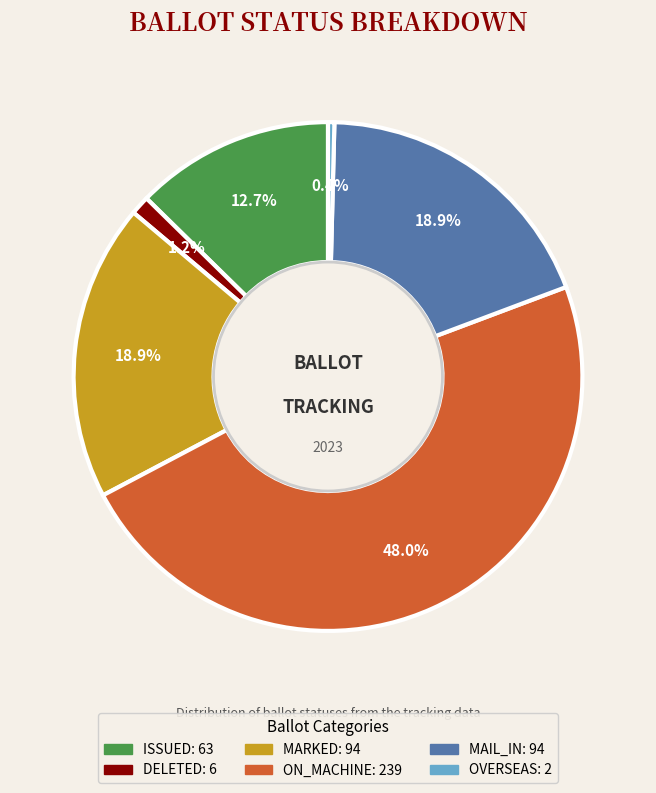

Is the sum of ON_MACHINE and OVERSEAS greater than half?

No